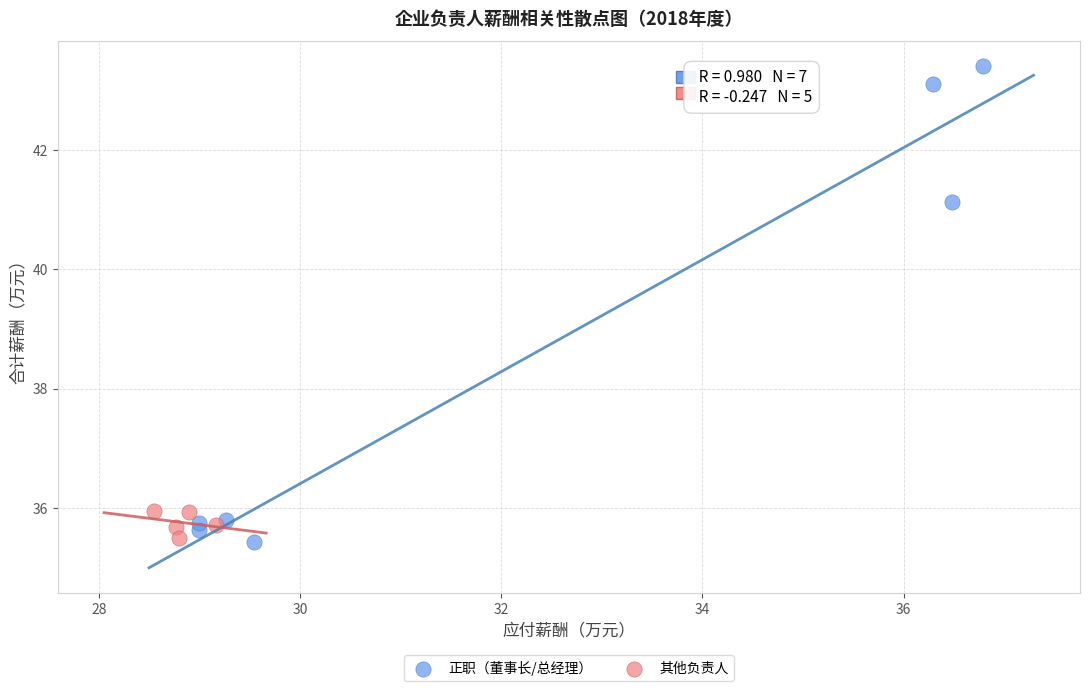

Which series has the largest Y range (max minus min)?

正职（董事长/总经理）